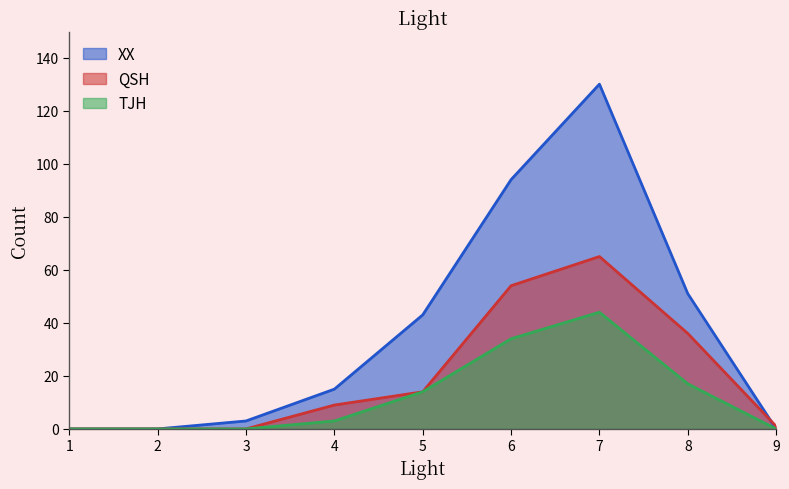

Is the value of XX at 9 greater than the value of QSH at 4?

No